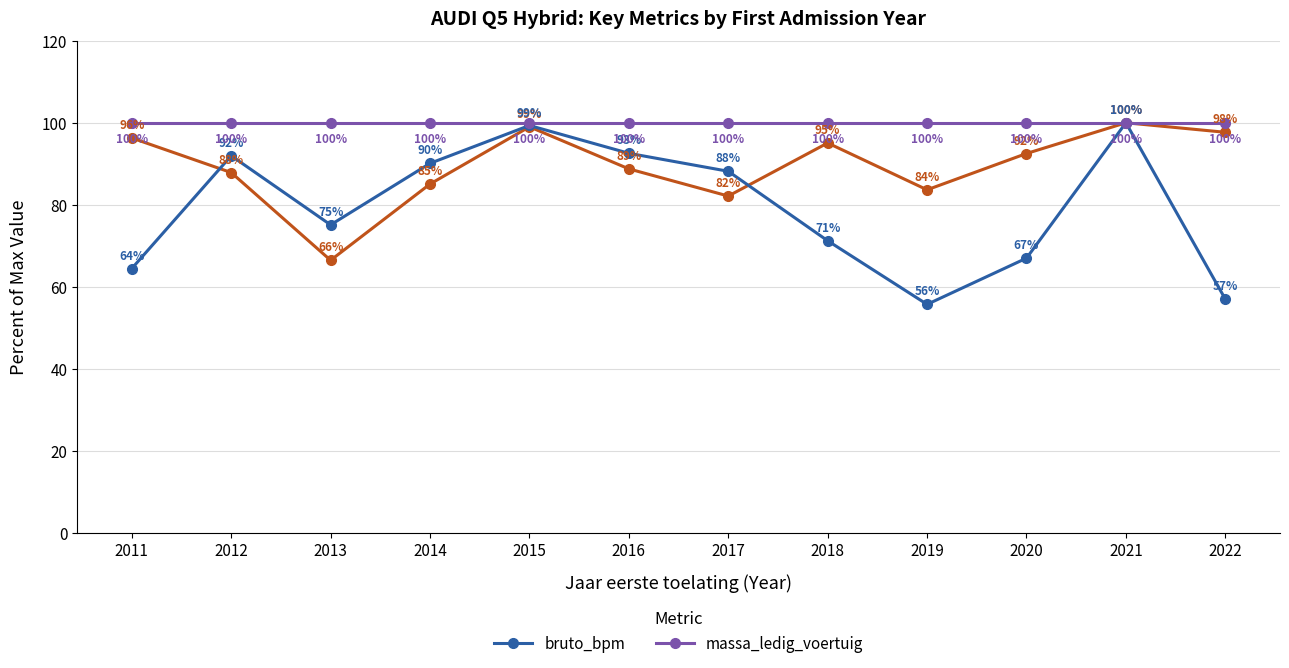

At which category is the sum across all series the highest?

2021